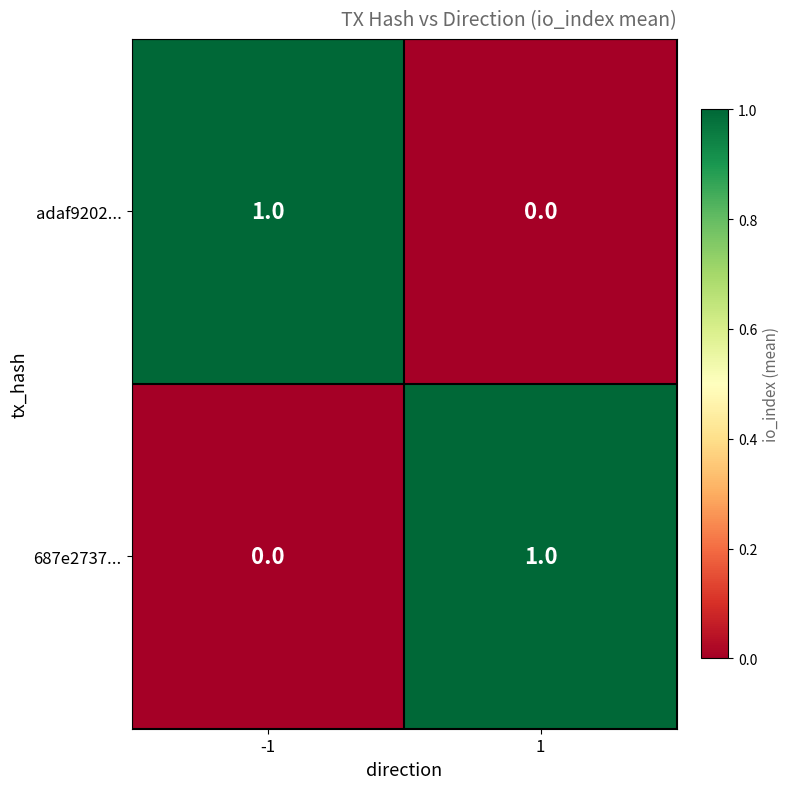

List the labels in order of adaf9202... value, largest first.

-1, 1